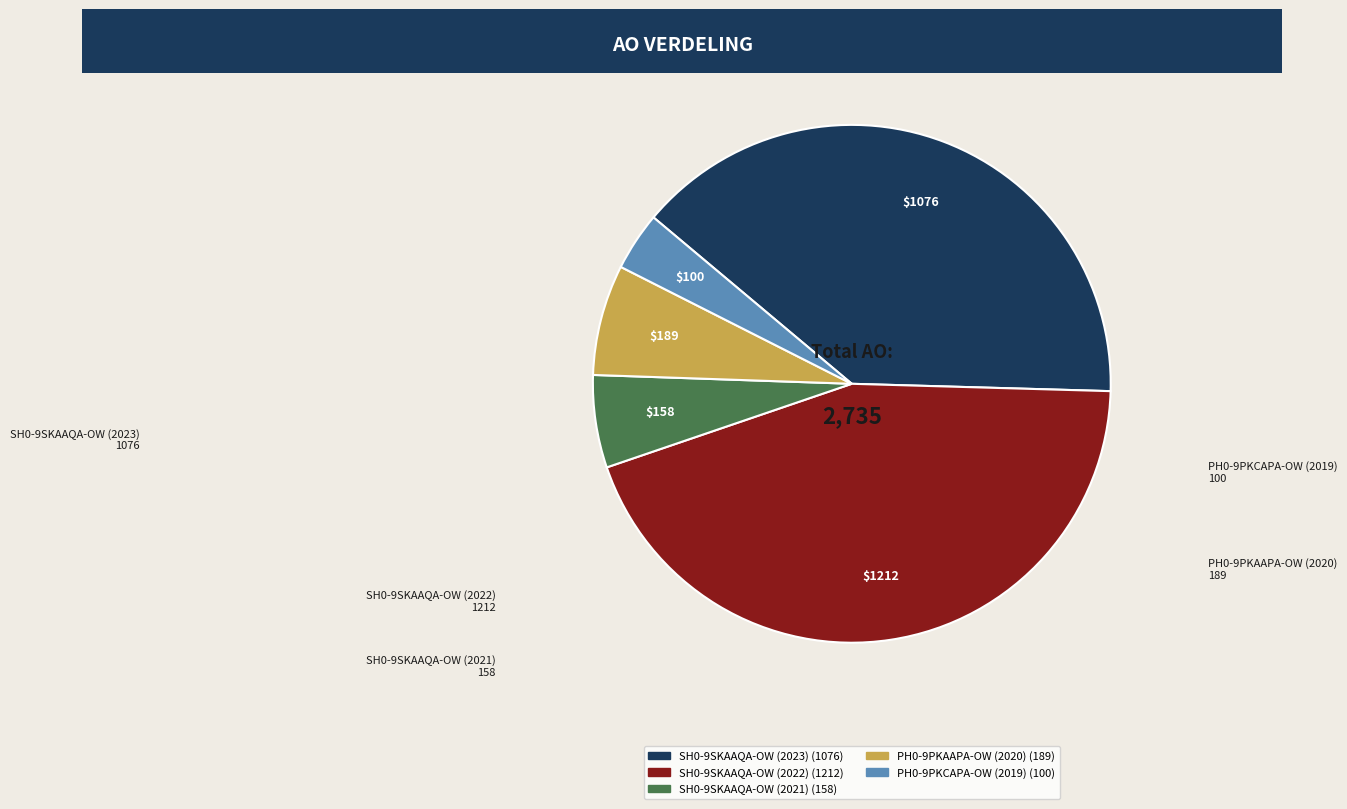

Rank the categories by value from lowest to highest.

PH0-9PKCAPA-OW (2019), SH0-9SKAAQA-OW (2021), PH0-9PKAAPA-OW (2020), SH0-9SKAAQA-OW (2023), SH0-9SKAAQA-OW (2022)